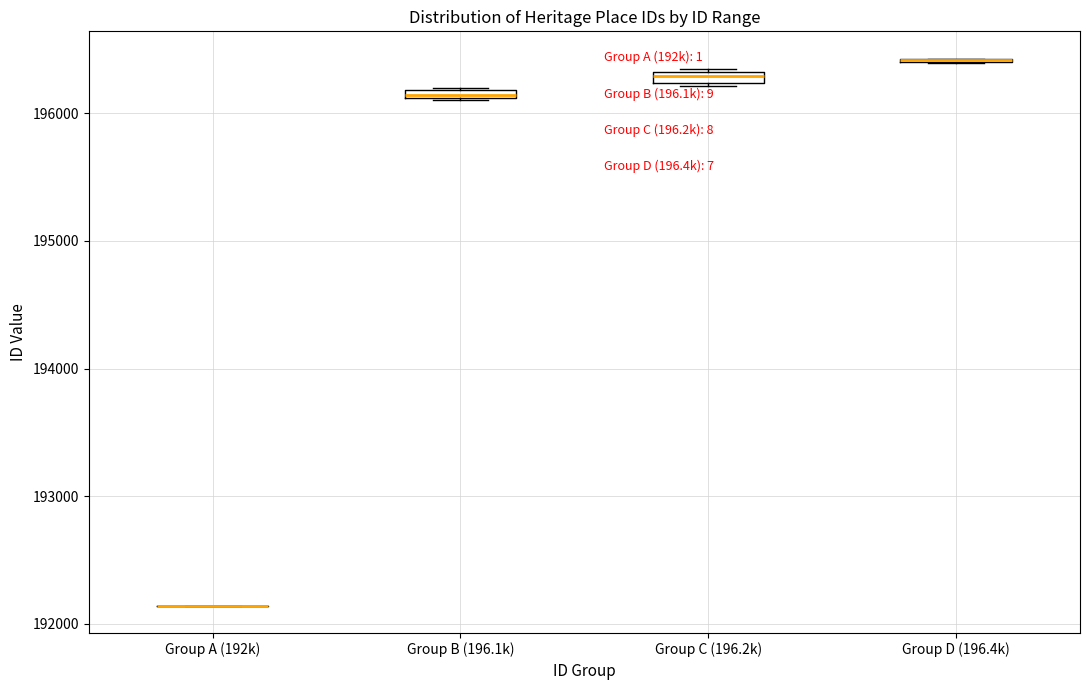

Where is the upper edge of the box for Group B (196.1k) on the y-axis? The values are not printed on the chart, so give them approximately, as read against the axis.

196200